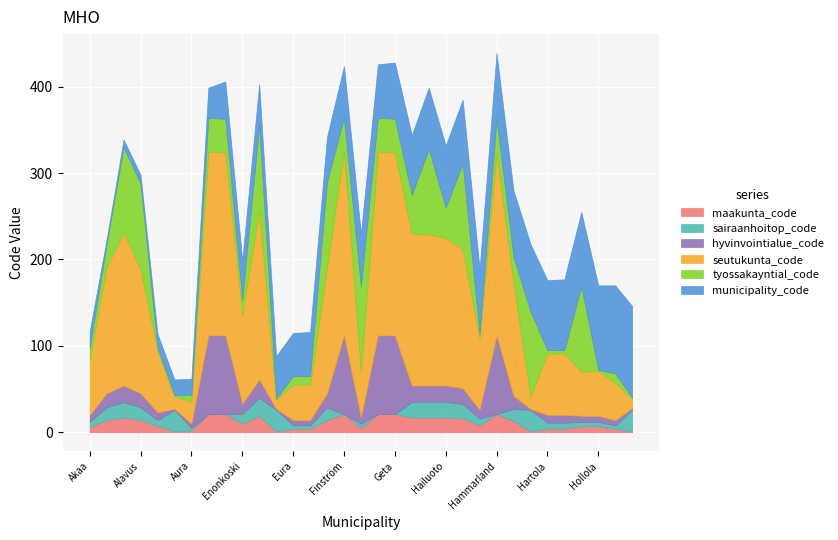

Reading right to left, extract all data points from this chart.

maakunta_code: Hyvinkää=1	Huittinen=4	Hollola=7	Hausjärvi=7	Hattula=4	Hartola=4	Hanko=1	Hankasalmi=13	Hammarland=21	Hamina=8	Halsua=16	Hailuoto=17	Haapavesi=17	Haapajärvi=17	Geta=21	Föglö=21	Forssa=5	Finström=21	Evijärvi=14	Eurajoki=4	Eura=4	Espoo=1	Enontekiö=19	Enonkoski=10	Eckerö=21	Brändö=21	Aura=2	Askola=1	Asikkala=7	Alavus=14	Alavieska=17	Alajärvi=14	Akaa=6
sairaanhoitop_code: Hyvinkää=25	Huittinen=4	Hollola=5	Hausjärvi=5	Hattula=7	Hartola=7	Hanko=25	Hankasalmi=14	Hammarland=0	Hamina=8	Halsua=17	Hailuoto=18	Haapavesi=18	Haapajärvi=18	Geta=0	Föglö=0	Forssa=5	Finström=0	Evijärvi=15	Eurajoki=4	Eura=4	Espoo=25	Enontekiö=21	Enonkoski=11	Eckerö=0	Brändö=0	Aura=3	Askola=25	Asikkala=7	Alavus=15	Alavieska=18	Alajärvi=15	Akaa=6
hyvinvointialue_code: Hyvinkää=2	Huittinen=6	Hollola=7	Hausjärvi=7	Hattula=9	Hartola=9	Hanko=1	Hankasalmi=15	Hammarland=91	Hamina=10	Halsua=18	Hailuoto=19	Haapavesi=19	Haapajärvi=19	Geta=91	Föglö=91	Forssa=7	Finström=91	Evijärvi=16	Eurajoki=6	Eura=6	Espoo=1	Enontekiö=21	Enonkoski=12	Eckerö=91	Brändö=91	Aura=5	Askola=1	Asikkala=9	Alavus=16	Alavieska=19	Alajärvi=16	Akaa=8
seutukunta_code: Hyvinkää=11	Huittinen=43	Hollola=52	Hausjärvi=51	Hattula=71	Hartola=71	Hanko=14	Hankasalmi=131	Hammarland=212	Hamina=82	Halsua=161	Hailuoto=171	Haapavesi=175	Haapajärvi=176	Geta=212	Föglö=213	Forssa=53	Finström=213	Evijärvi=146	Eurajoki=41	Eura=41	Espoo=11	Enontekiö=196	Enonkoski=103	Eckerö=212	Brändö=213	Aura=25	Askola=15	Asikkala=71	Alavus=144	Alavieska=177	Alajärvi=146	Akaa=63
tyossakayntial_code: Hyvinkää=1	Huittinen=11	Hollola=1	Hausjärvi=99	Hattula=4	Hartola=4	Hanko=99	Hankasalmi=30	Hammarland=39	Hamina=6	Halsua=99	Hailuoto=35	Haapavesi=99	Haapajärvi=45	Geta=39	Föglö=39	Forssa=99	Finström=39	Evijärvi=99	Eurajoki=10	Eura=10	Espoo=1	Enontekiö=99	Enonkoski=17	Eckerö=39	Brändö=39	Aura=8	Askola=1	Asikkala=4	Alavus=99	Alavieska=99	Alajärvi=27	Akaa=14
municipality_code: Hyvinkää=106	Huittinen=102	Hollola=98	Hausjärvi=86	Hattula=82	Hartola=81	Hanko=78	Hankasalmi=77	Hammarland=76	Hamina=75	Halsua=74	Hailuoto=72	Haapavesi=71	Haapajärvi=69	Geta=65	Föglö=62	Forssa=61	Finström=60	Evijärvi=52	Eurajoki=51	Eura=50	Espoo=49	Enontekiö=47	Enonkoski=46	Eckerö=43	Brändö=35	Aura=19	Askola=18	Asikkala=16	Alavus=10	Alavieska=9	Alajärvi=5	Akaa=20